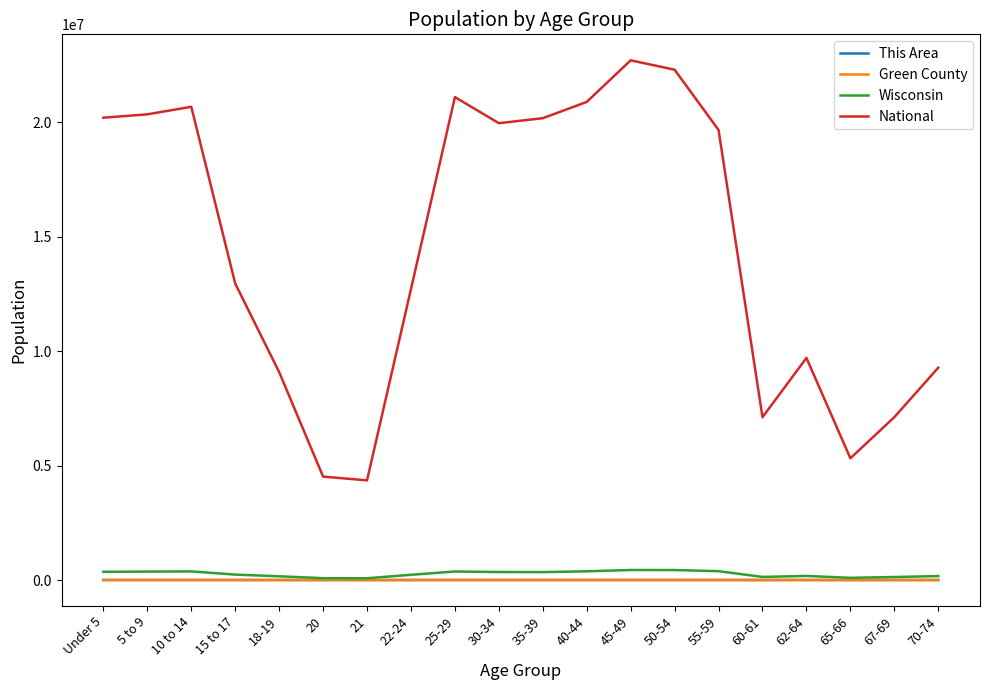

What is the difference between the maximum and second lowest values in the This Area series?

93